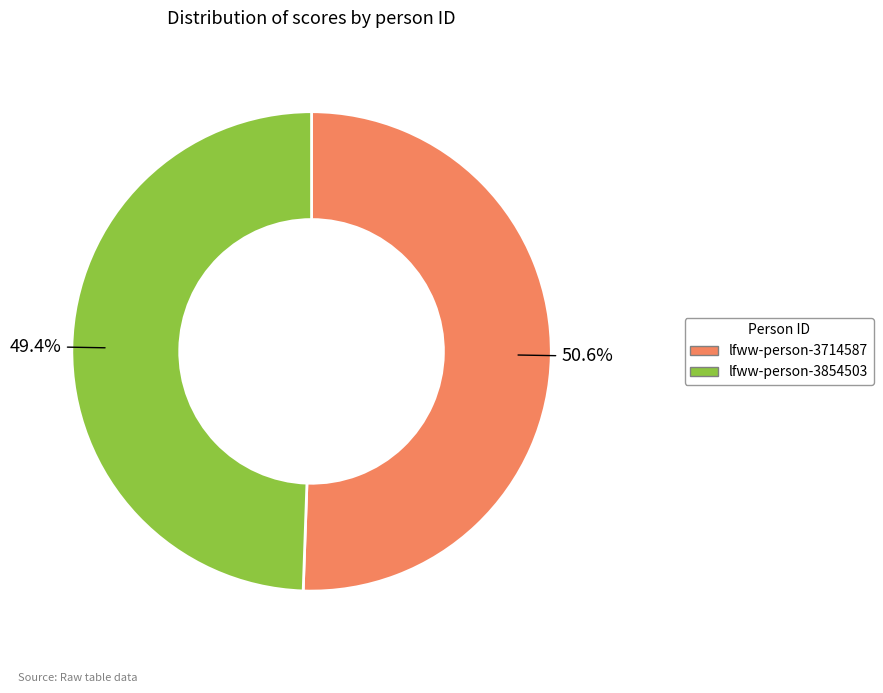

Which slice is the largest?

lfww-person-3714587